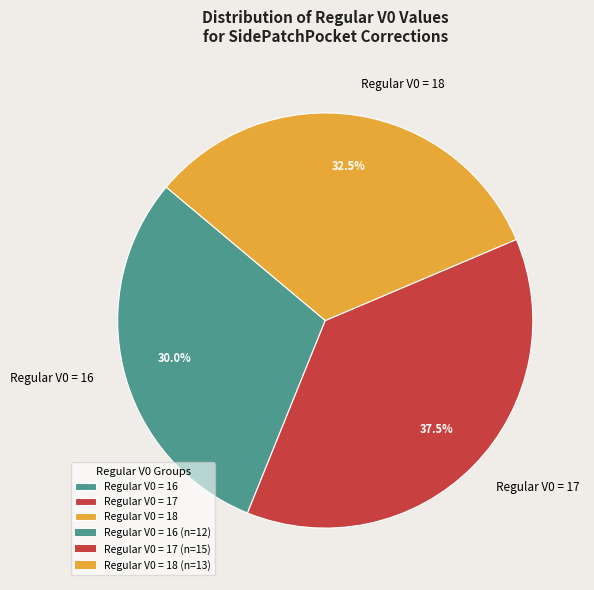

Between Regular V0 = 16 and Regular V0 = 17, which is larger?

Regular V0 = 17